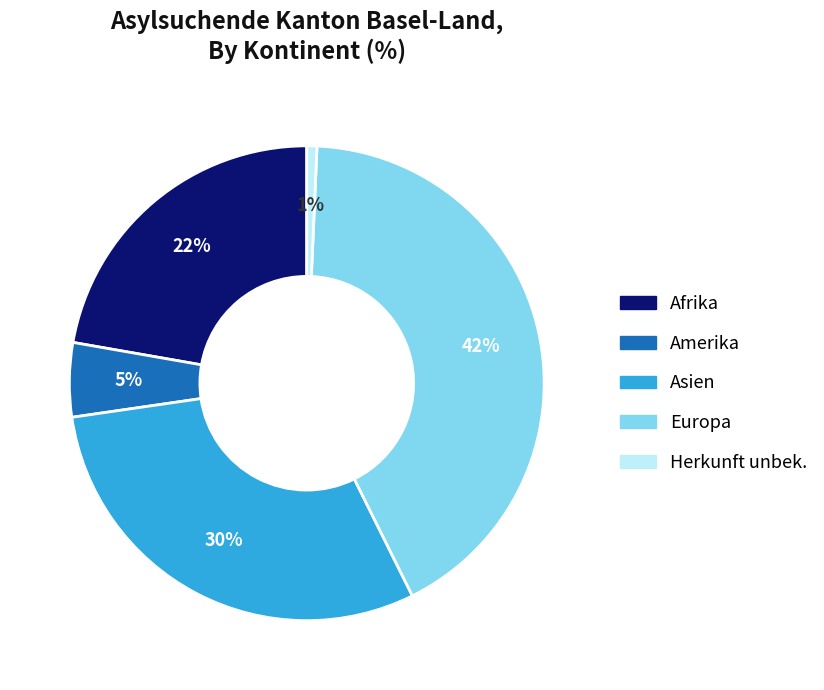

What is the smallest slice in the pie chart?

Herkunft unbek.